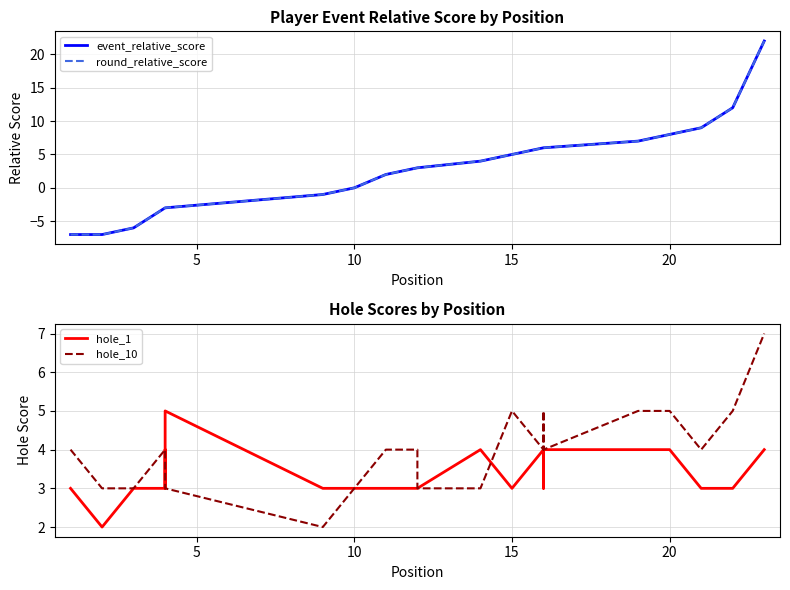

What is the difference between the maximum and minimum values in the hole_10 series?

5